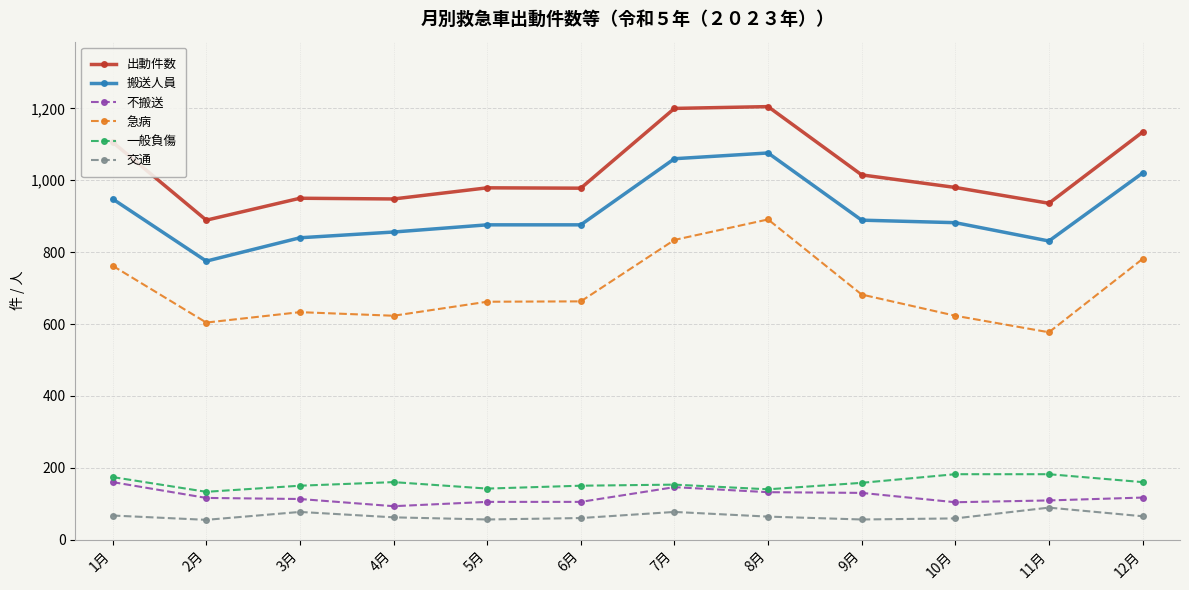

What is the sum of the 急病 values at 2月 and 1月?

1366